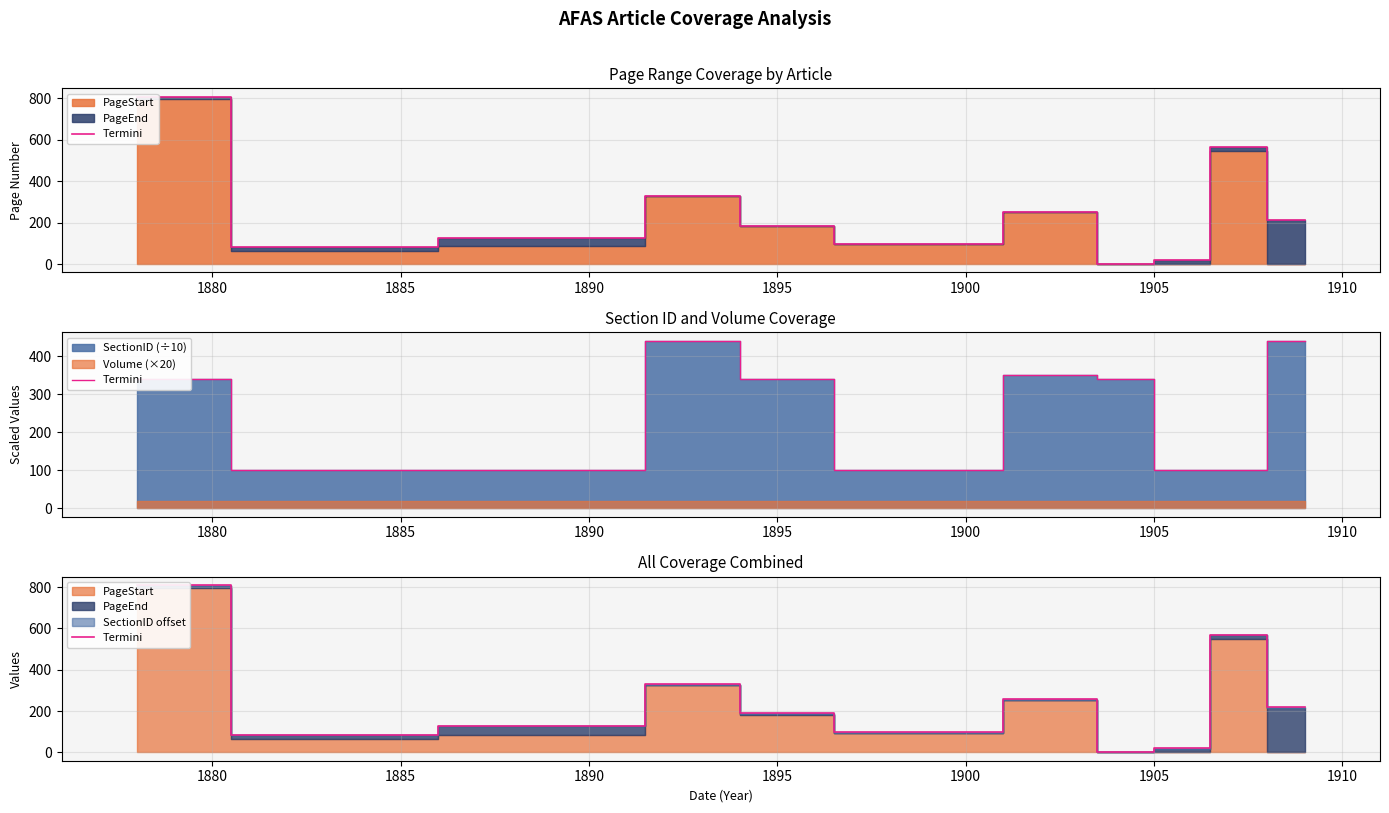

How many data points does each series have?

12